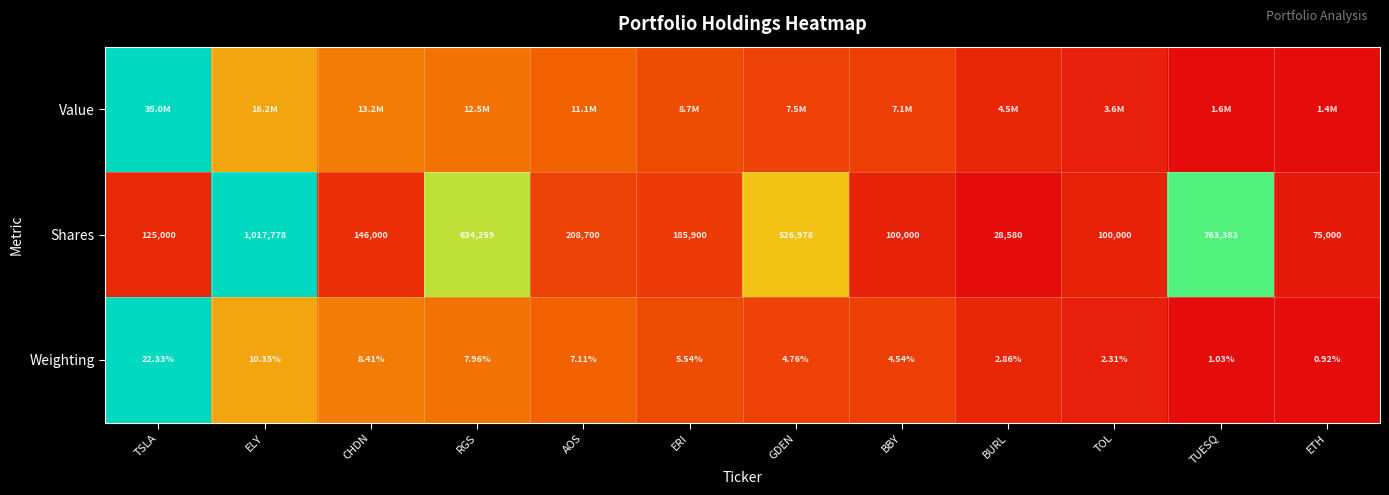

Where is Weighting nearest to the value 11?

ELY